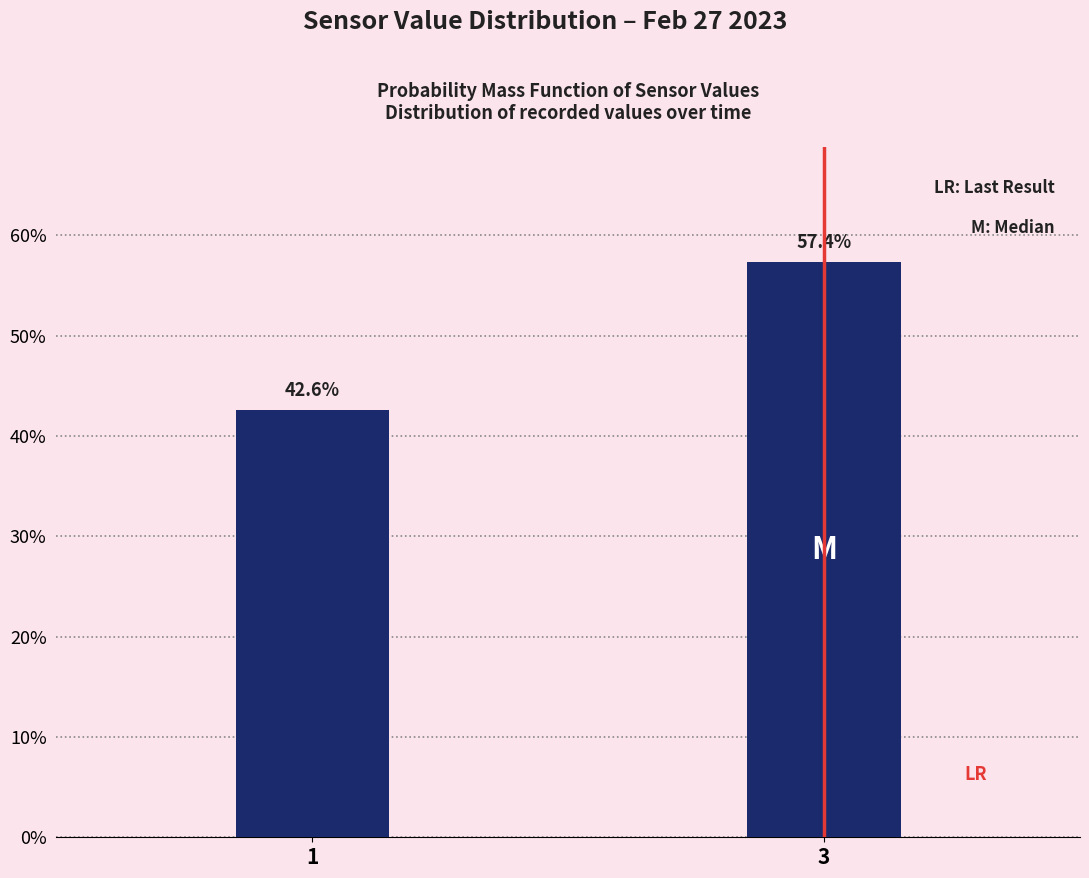

Reading left to right, what are all the values shown in this chart?

42.6	57.4